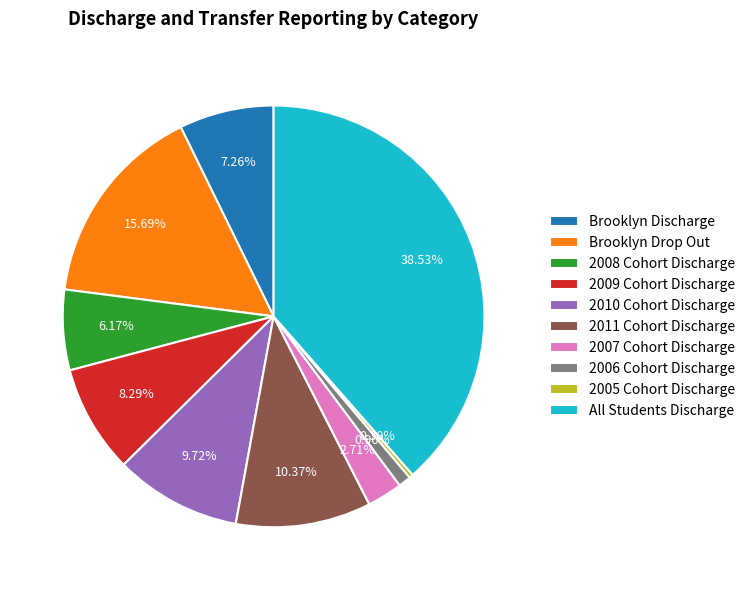

What is the largest slice in the pie chart?

All Students Discharge